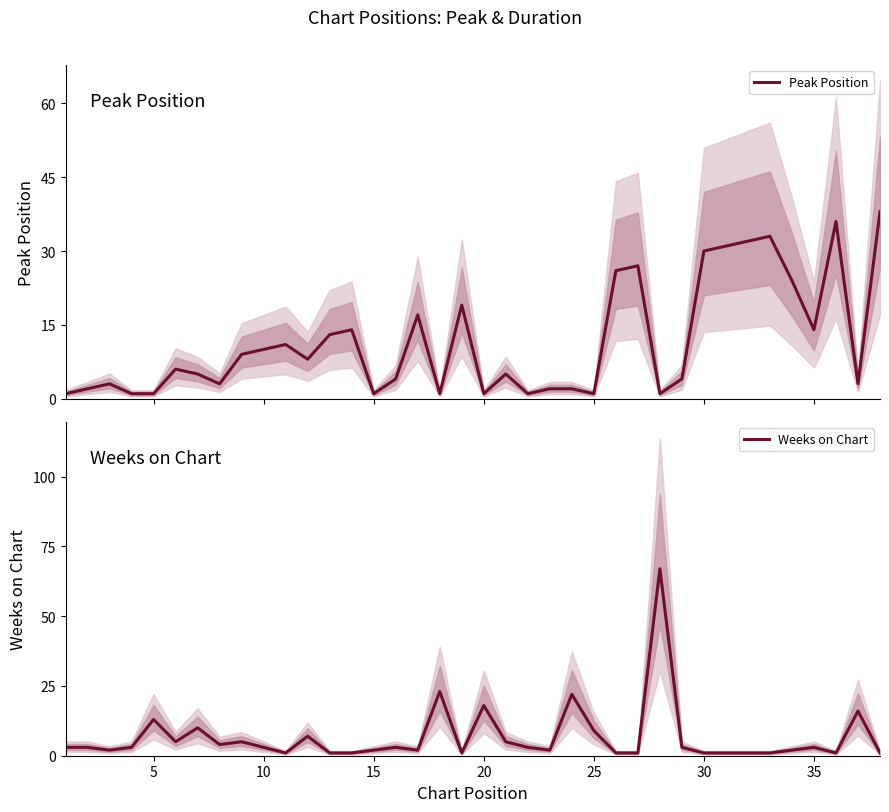

Reading right to left, list all the values displayed in this chart.

Peak Position: 38	3	36	14	24	33	32	31	30	4	1	27	26	1	2	2	1	5	1	19	1	17	4	1	14	13	8	11	10	9	3	5	6	1	1	3	2	1
Weeks on Chart: 1	16	1	3	2	1	1	1	1	3	67	1	1	9	22	2	3	5	18	1	23	2	3	2	1	1	7	1	3	5	4	10	5	13	3	2	3	3